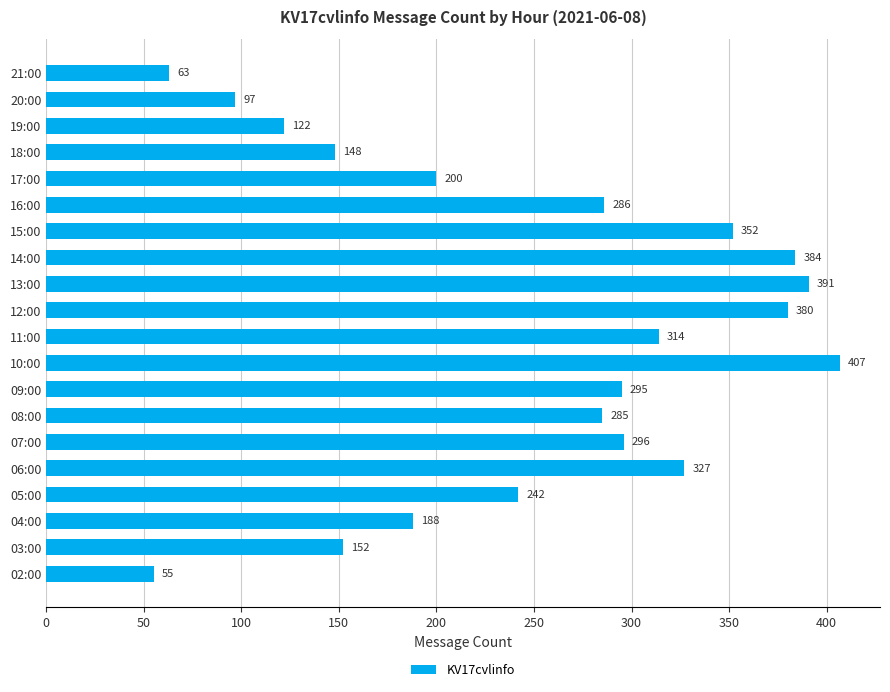

What is the difference between the second highest and minimum values?

336